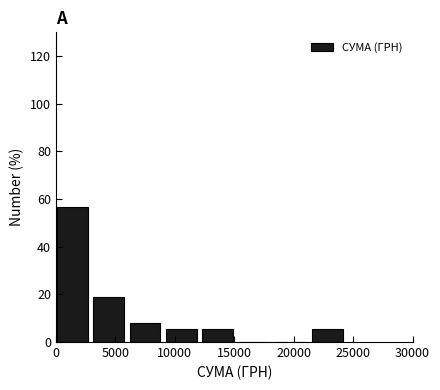

Reading left to right, transcribe this chart: for each bar, give the range it covers on the x-axis and its height. Neither the bar edges nor the heights are printed on the chart, so give them approximately, as read against the axes.

0 to 3000: 56
3000 to 6000: 18
6000 to 9500: 8
9500 to 12500: 6
12500 to 15500: 6
15500 to 18500: 0
18500 to 21500: 0
21500 to 24500: 6